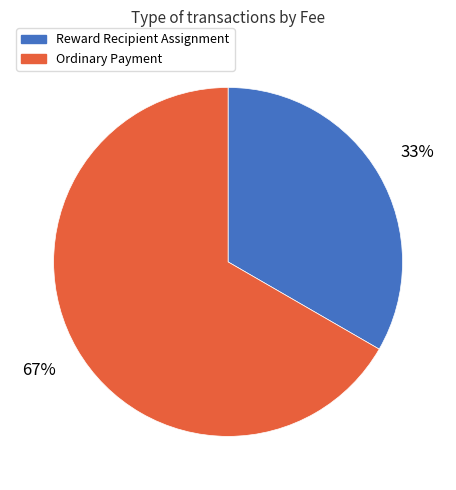

Count the number of slices in the pie.

2